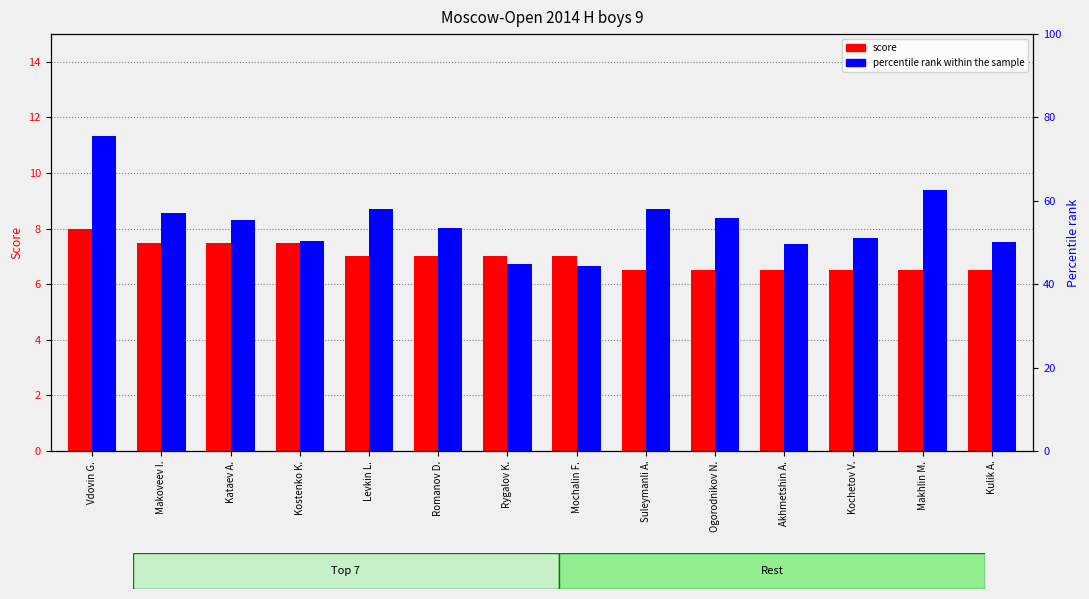

Which series has the widest spread of values?

percentile rank within the sample